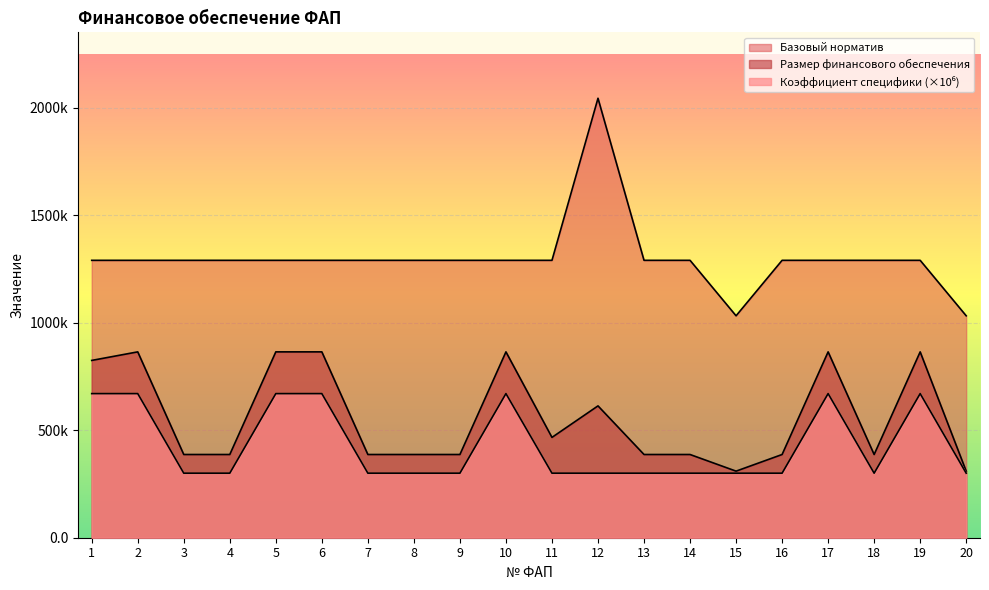

Which series changed the most between 9 and 17?

Размер финансового обеспечения